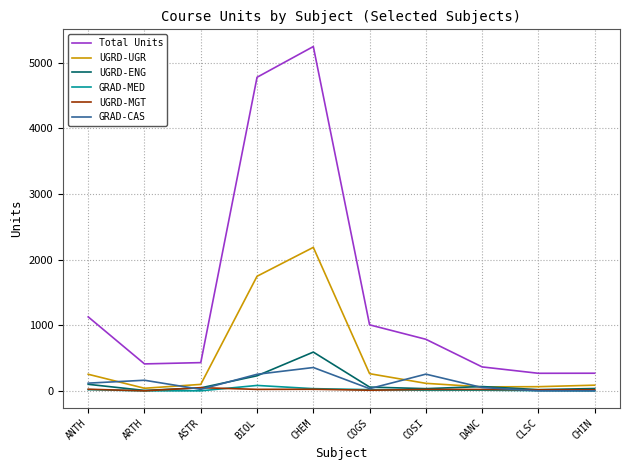

What is the maximum value shown in the chart?

5244.0